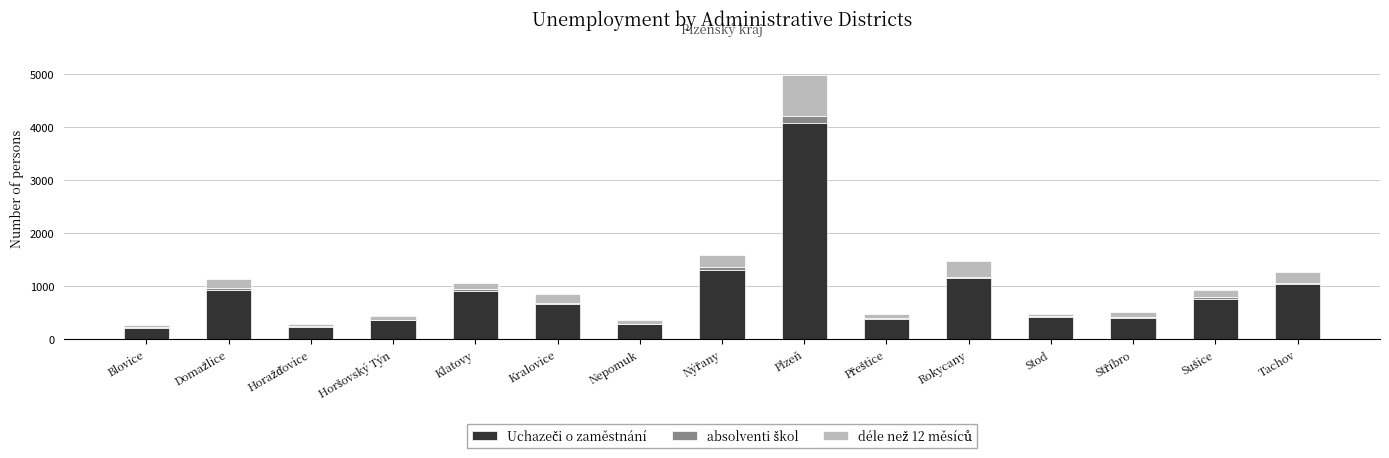

At which category is the sum across all series the highest?

Plzeň